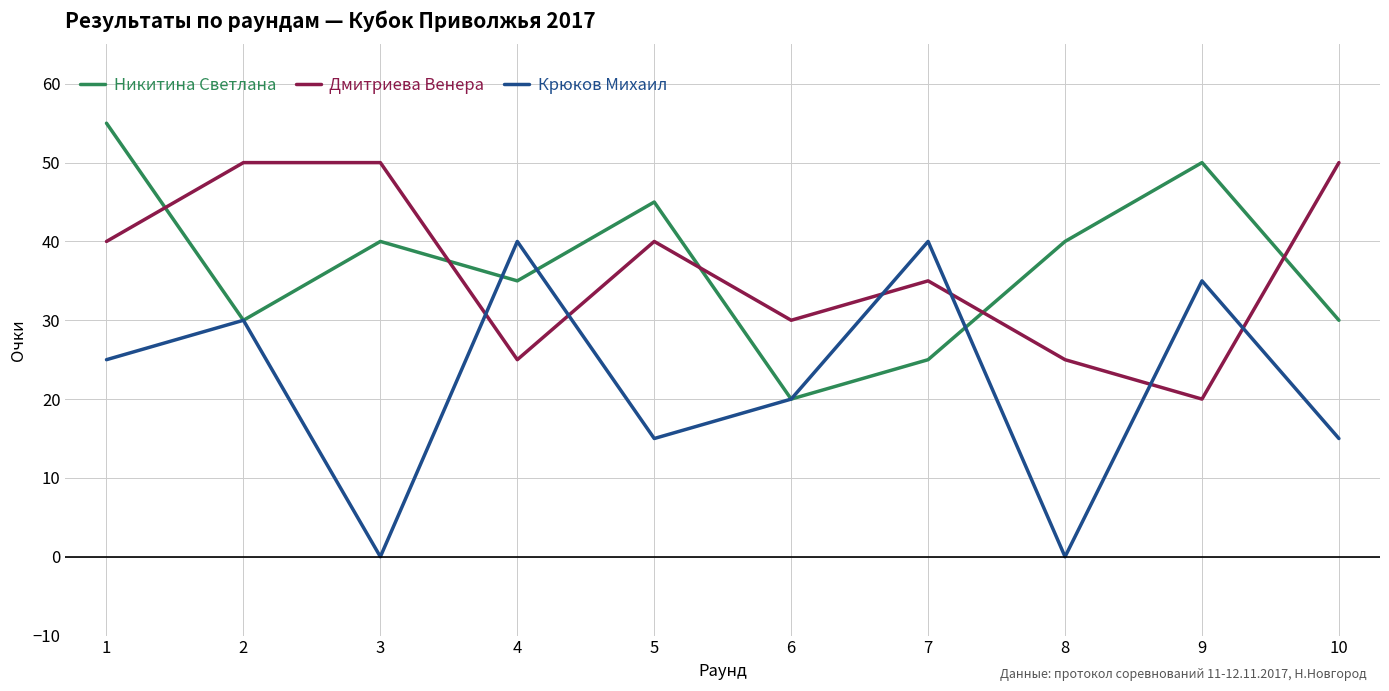

What is the difference between the maximum and minimum values in the Никитина Светлана series?

35